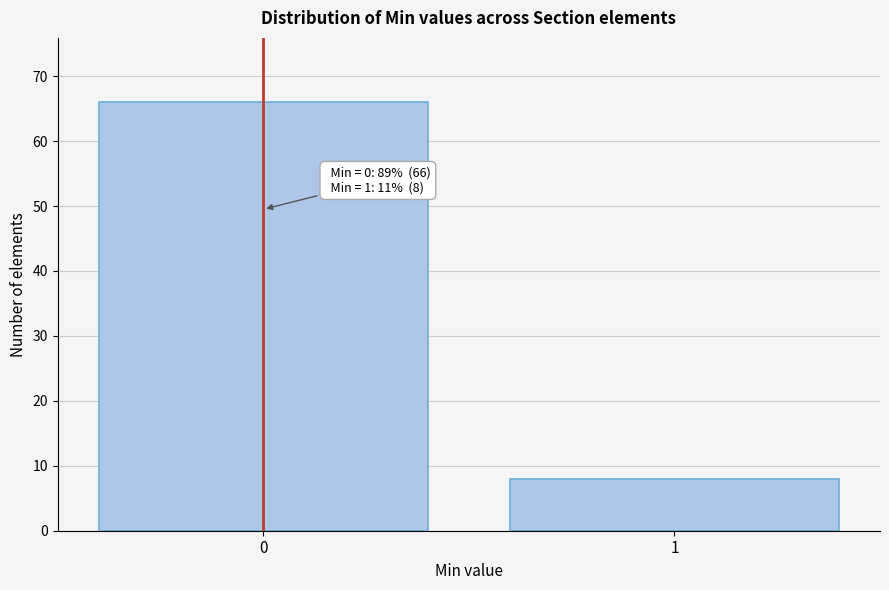

Reading left to right, what are all the values shown in this chart?

0=66	1=8